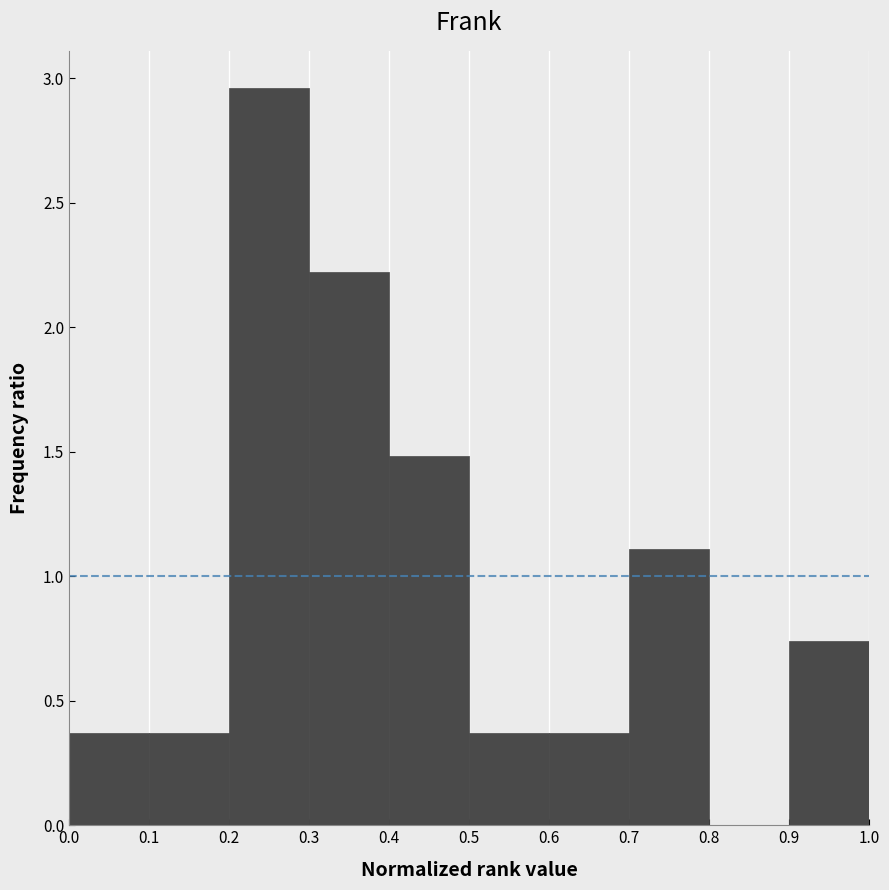

Over which range of the x-axis is the bar tallest?

0.2 to 0.3